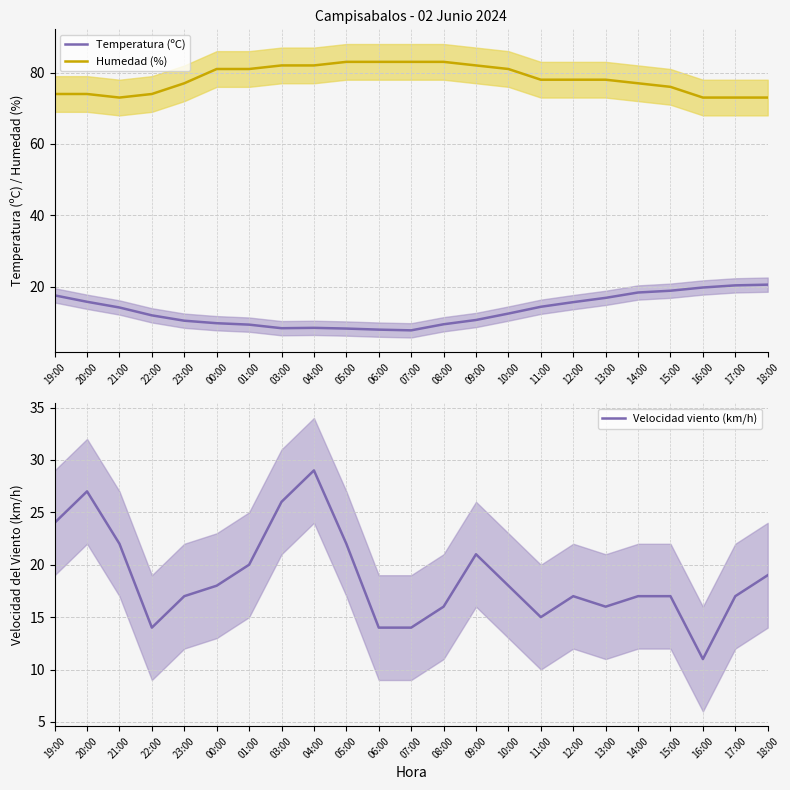

What is the difference between the Temperatura (ºC) values at 23:00 and 13:00?

6.4